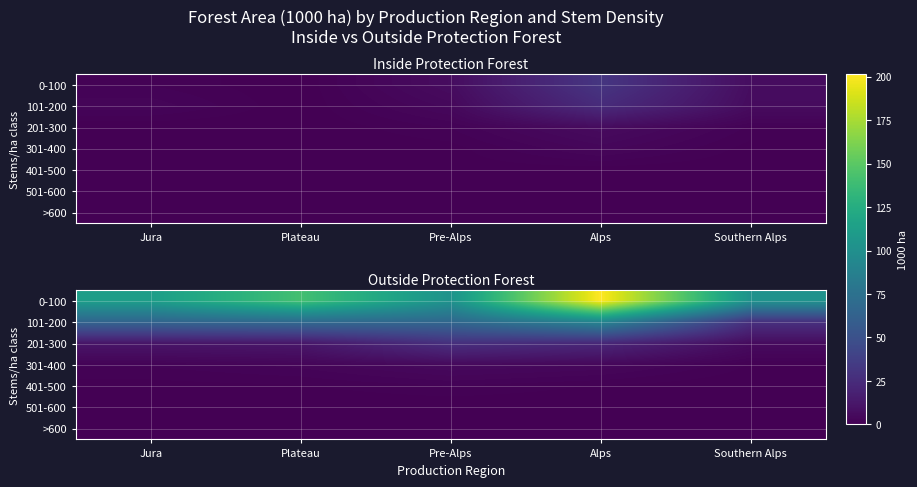

Count the 401-500 values in the range 0 to 1.

4